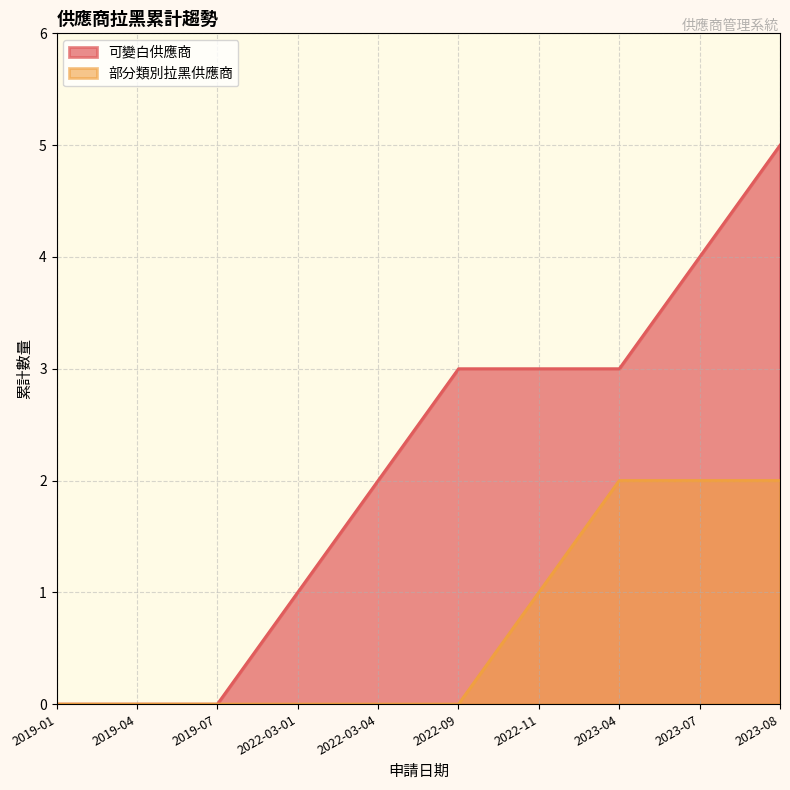

Does the chart have visible grid lines?

Yes